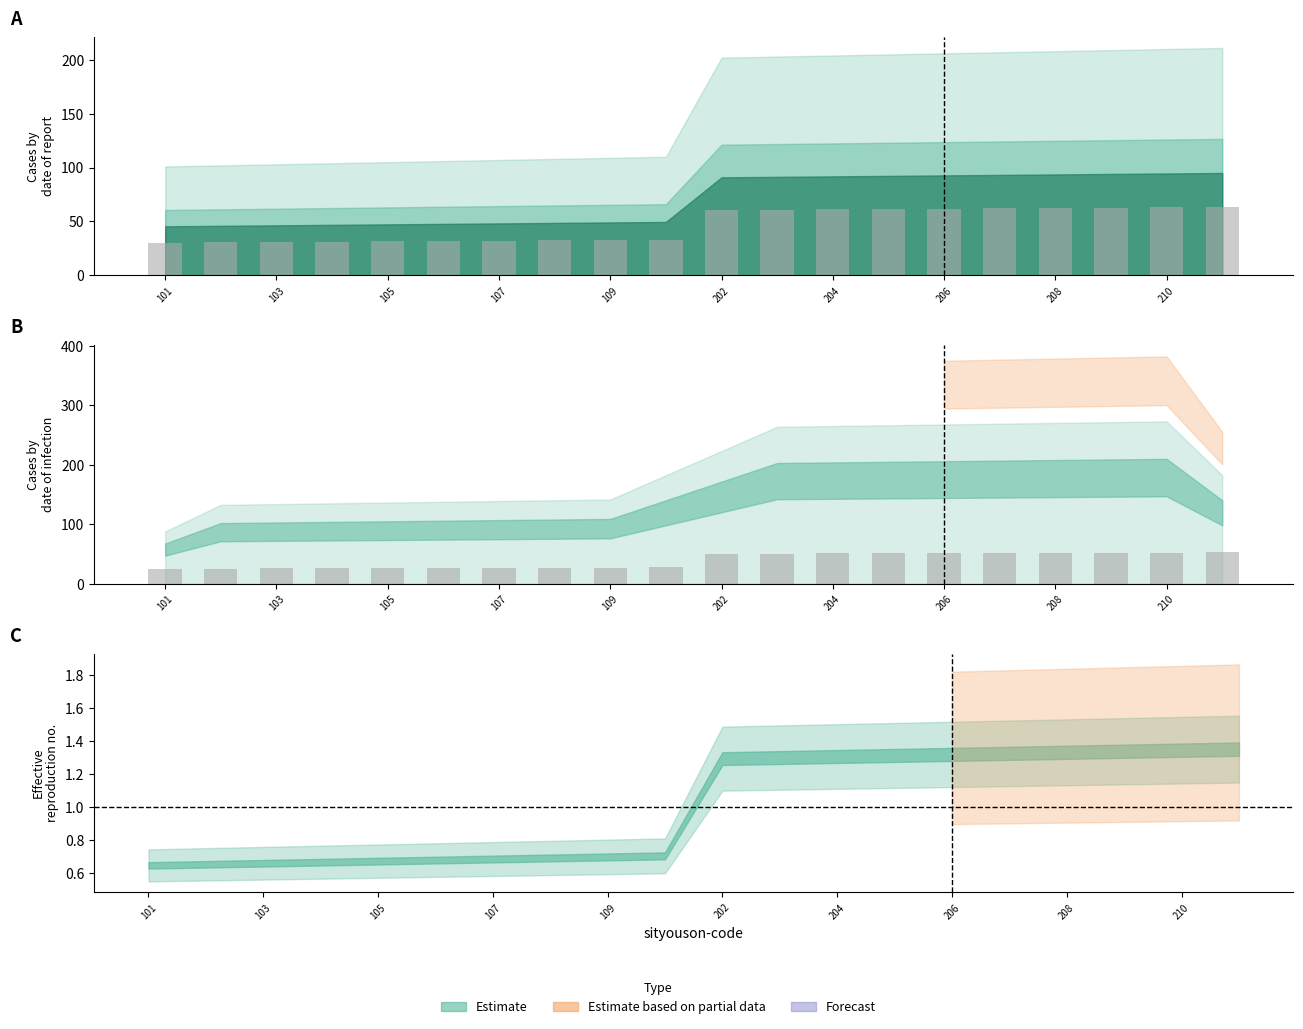

What is the ratio of the value at 14 to the value at 107?

2.0